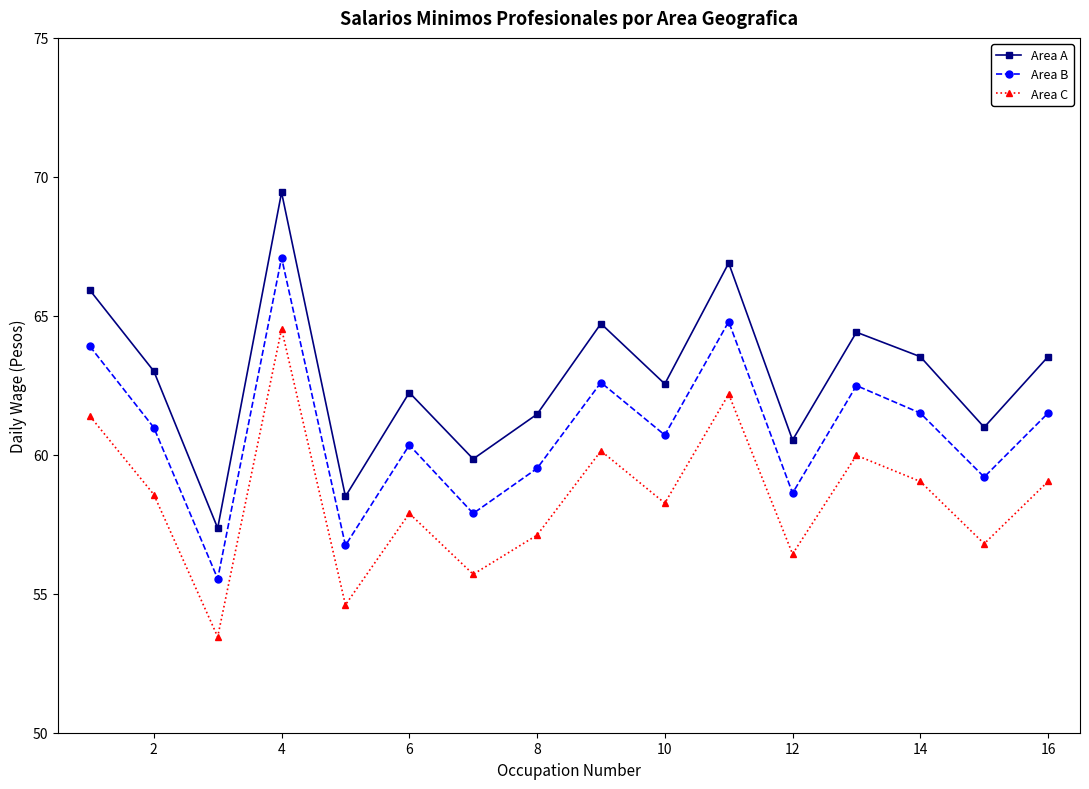

True or false: Area B and Area C intersect in this chart.

False